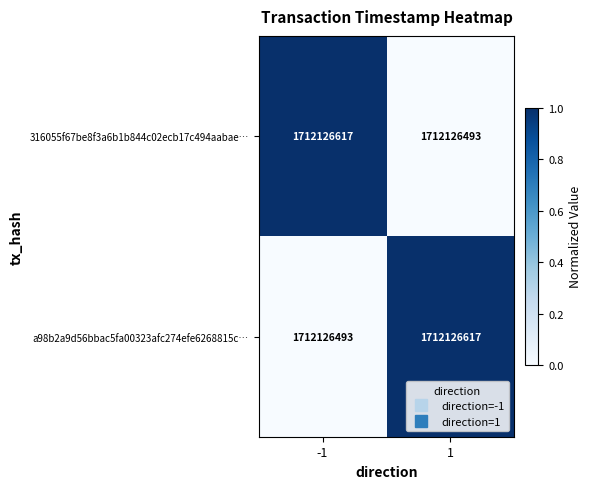

What is the difference between the maximum and minimum values in the 316055f67be8f3a6b1b844c02ecb17c494aabae… series?

1.0